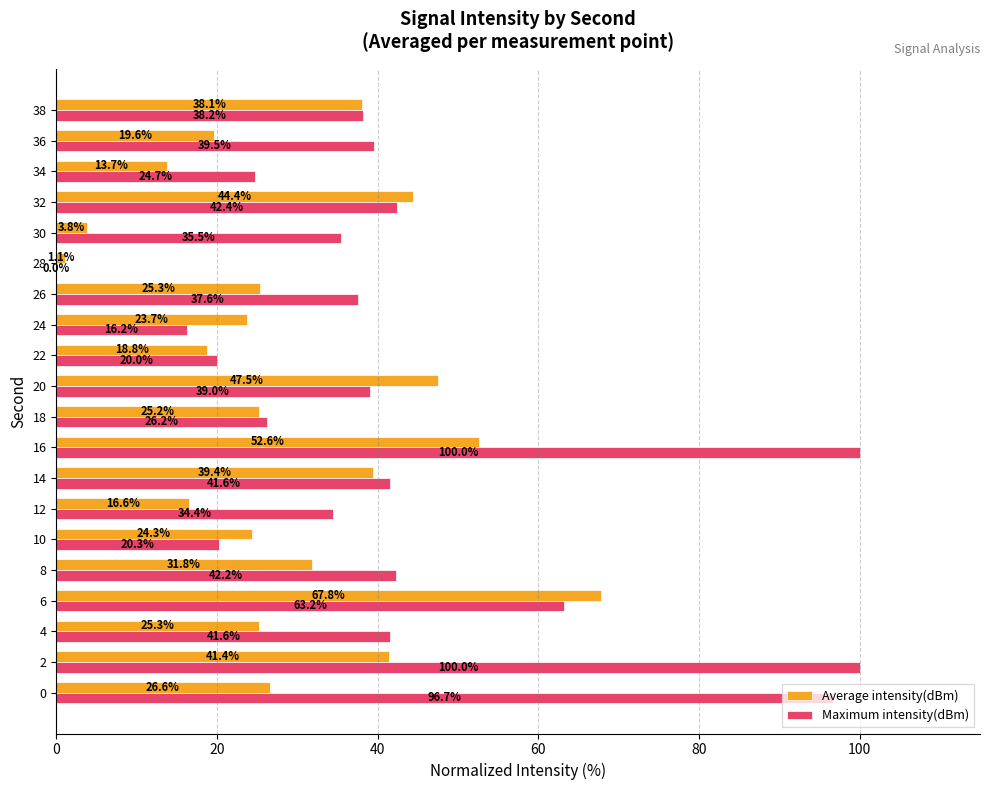

True or false: Maximum intensity(dBm) has a value of 100.0 at 2.

True